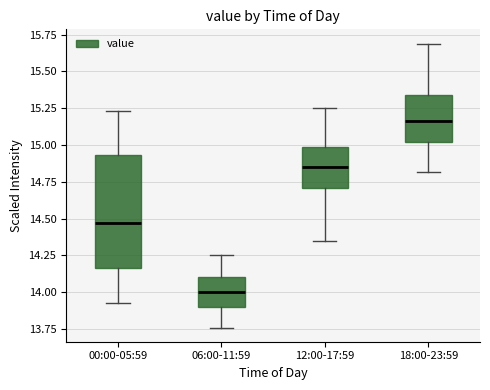

Which box's median line is the lowest?

06:00-11:59